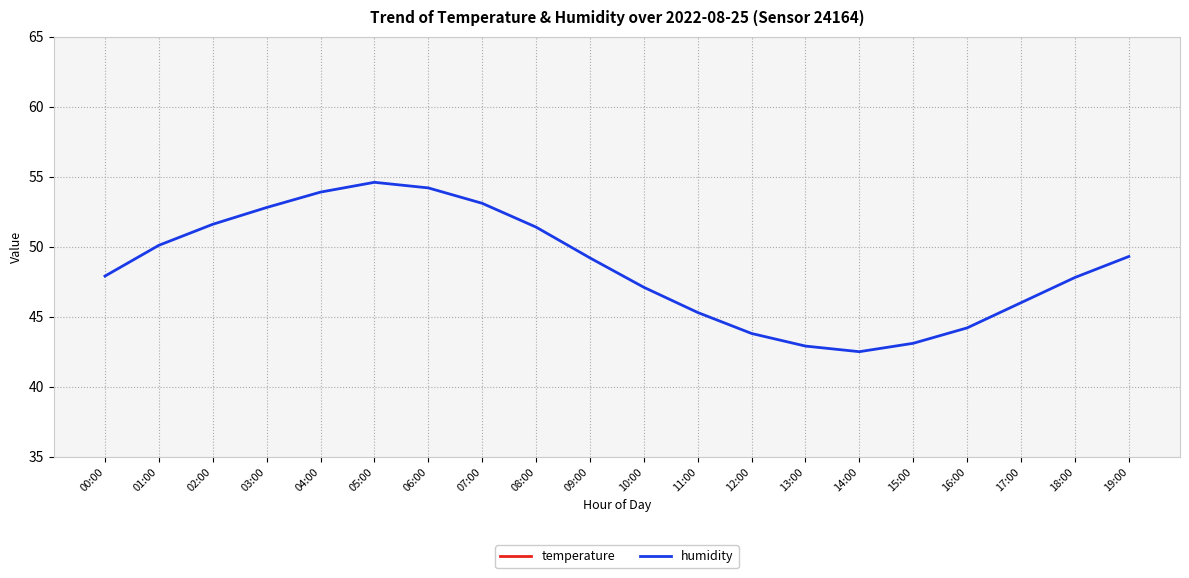

What are all the series names shown in the legend?

temperature, humidity